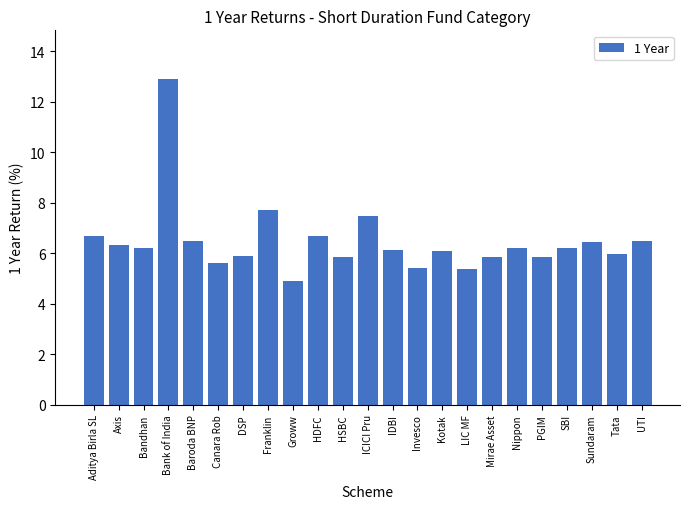

How many data points does each series have?

23